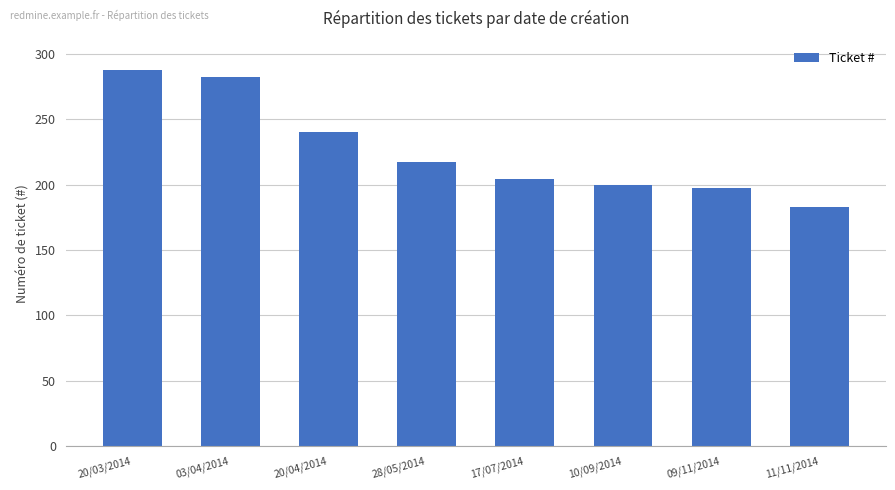

What is the approximate value at 09/11/2014, to the nearest 50?

200